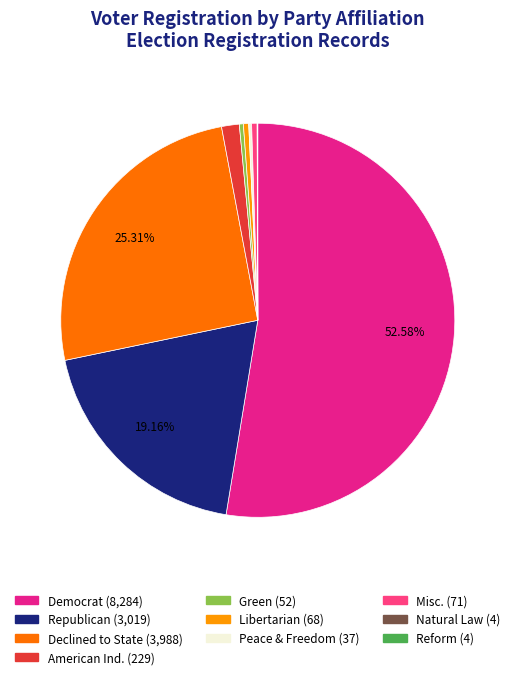

Is there any slice that represents more than half of the pie?

Yes